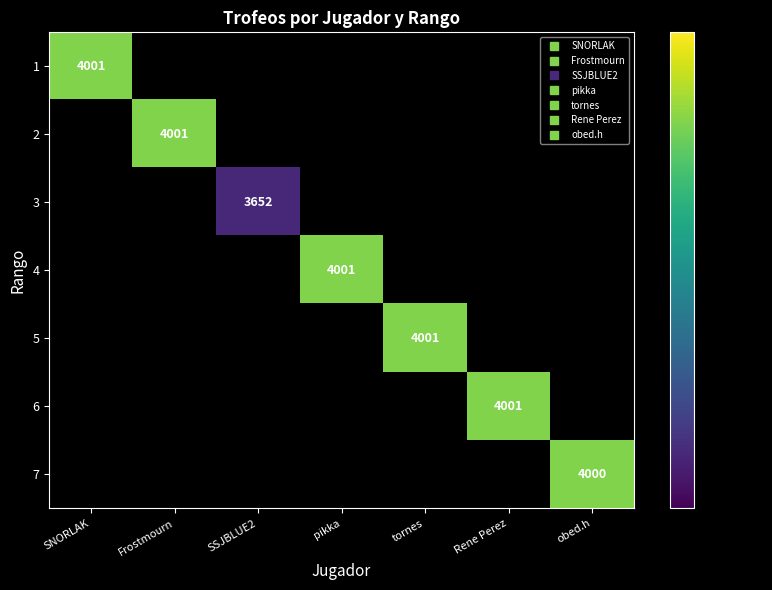

At which label does 1 reach its minimum?

SNORLAK